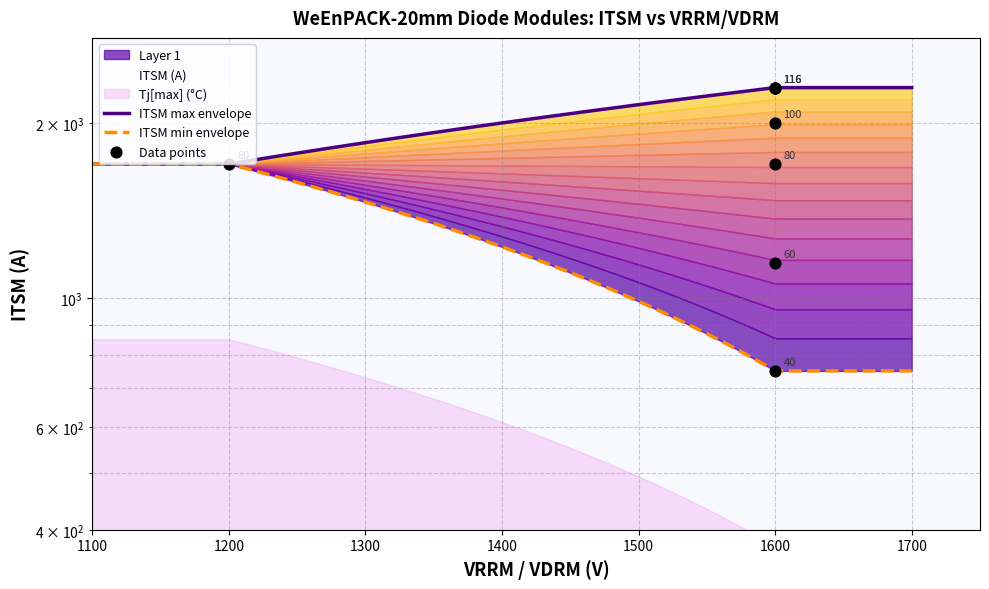

Between 60 and 100, which is larger?

100